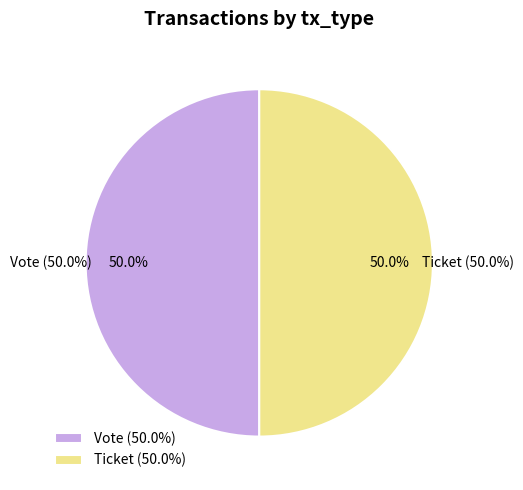

Which slice is the largest?

Vote (io_index=1)